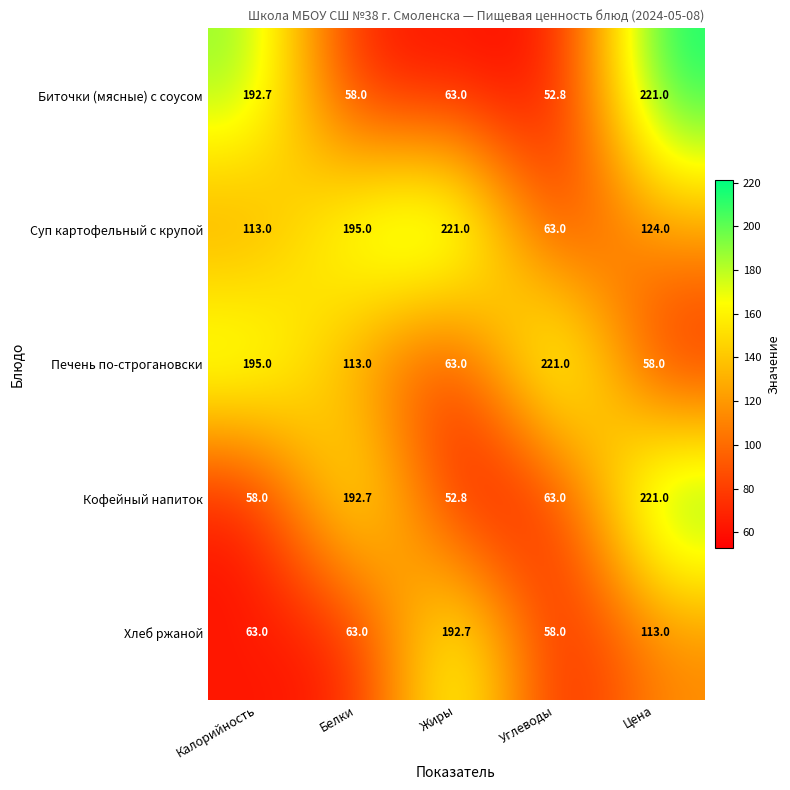

At which label is Биточки (мясные) с соусом closest to 136?

Калорийность